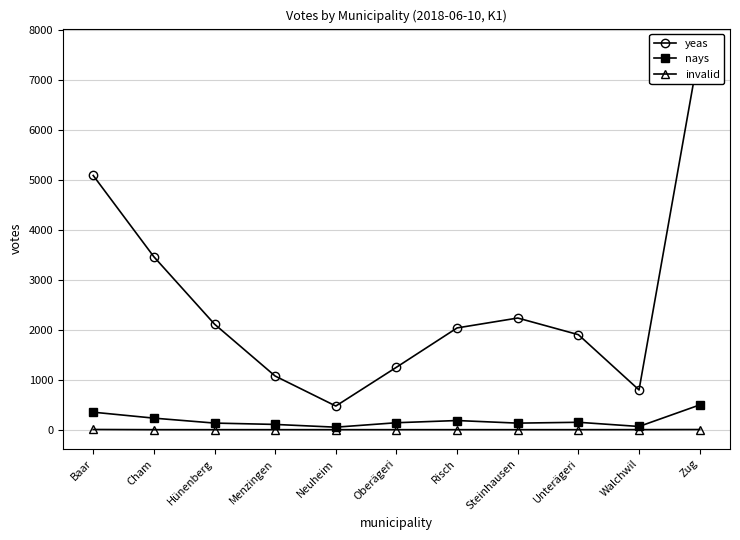

What is the total value across all series at Unterägeri?

2049